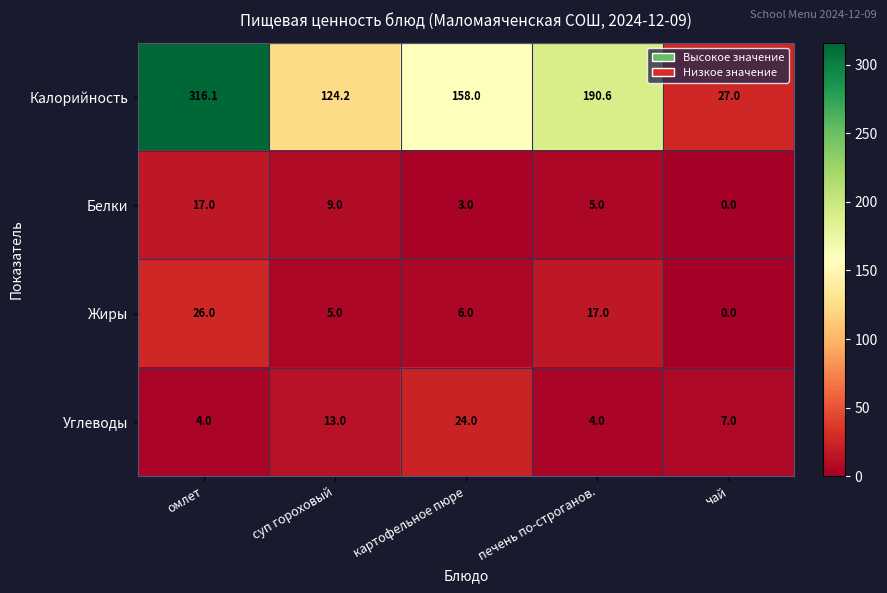

Reading right to left, what are all the values shown in this chart?

Калорийность: 27.0	190.6	158.0	124.2	316.1
Белки: 0.0	5.0	3.0	9.0	17.0
Жиры: 0.0	17.0	6.0	5.0	26.0
Углеводы: 7.0	4.0	24.0	13.0	4.0